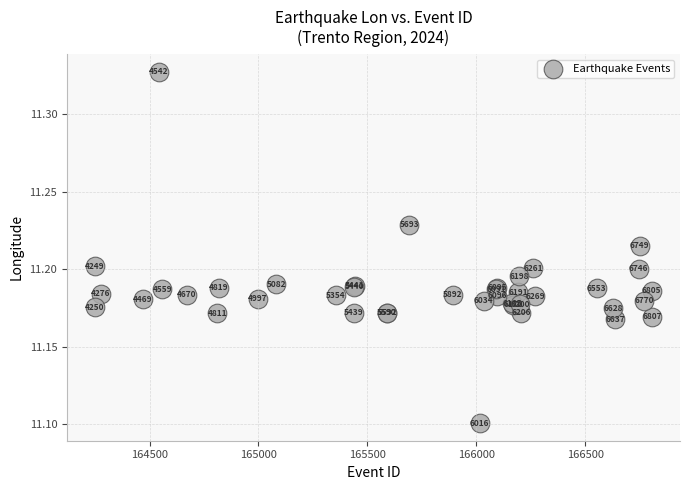

What Y value in the scatter plot is closest to 11?

11.1